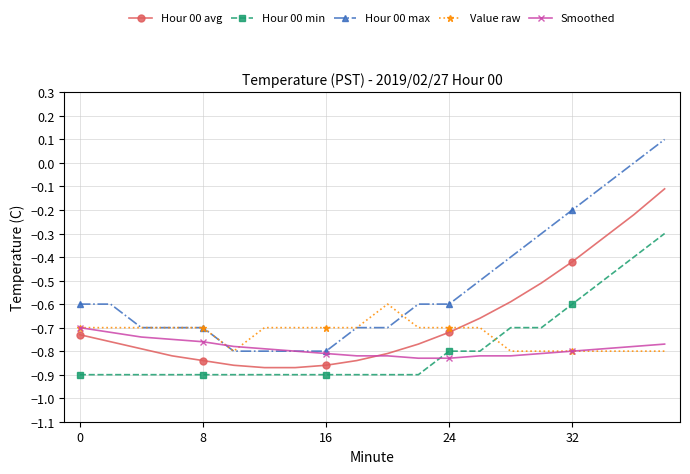

Which series has the largest total across all categories?

Hour 00 max